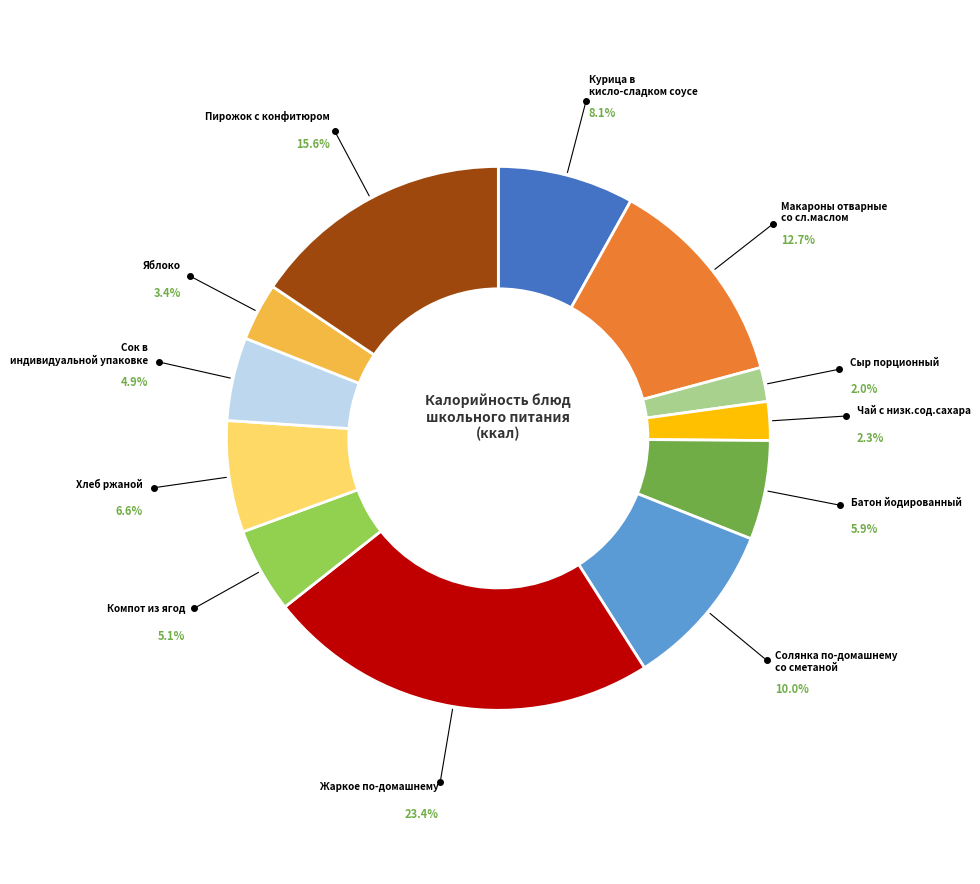

Is there a majority slice in this chart?

No